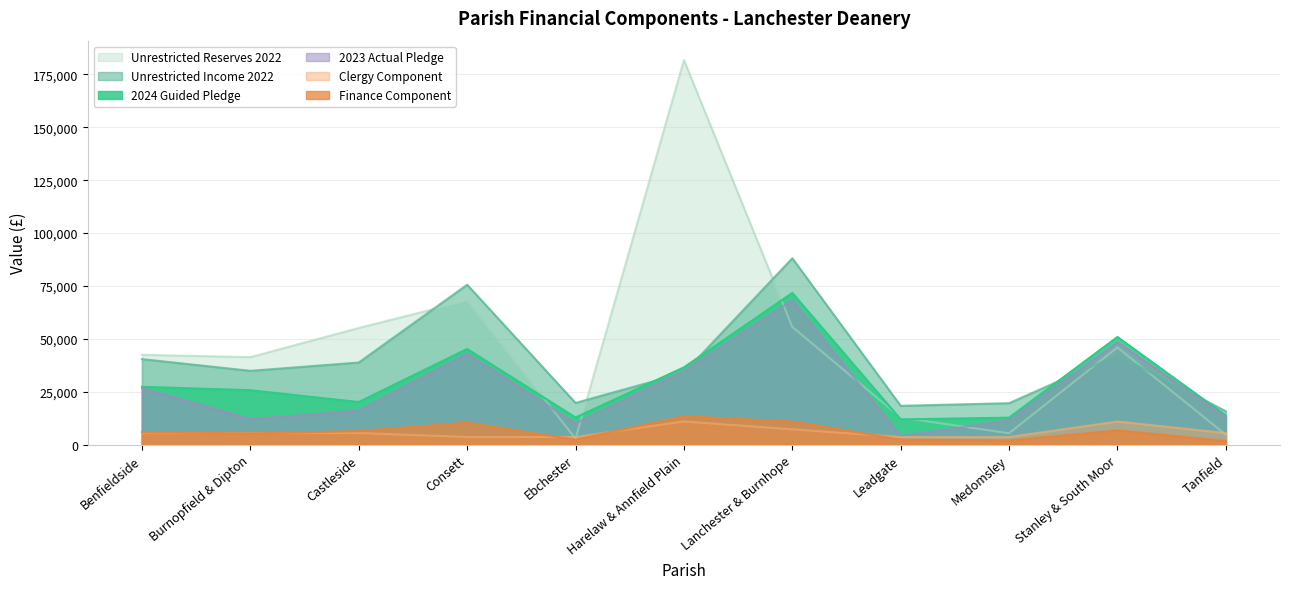

Which series has the largest total across all categories?

Unrestricted Reserves 2022